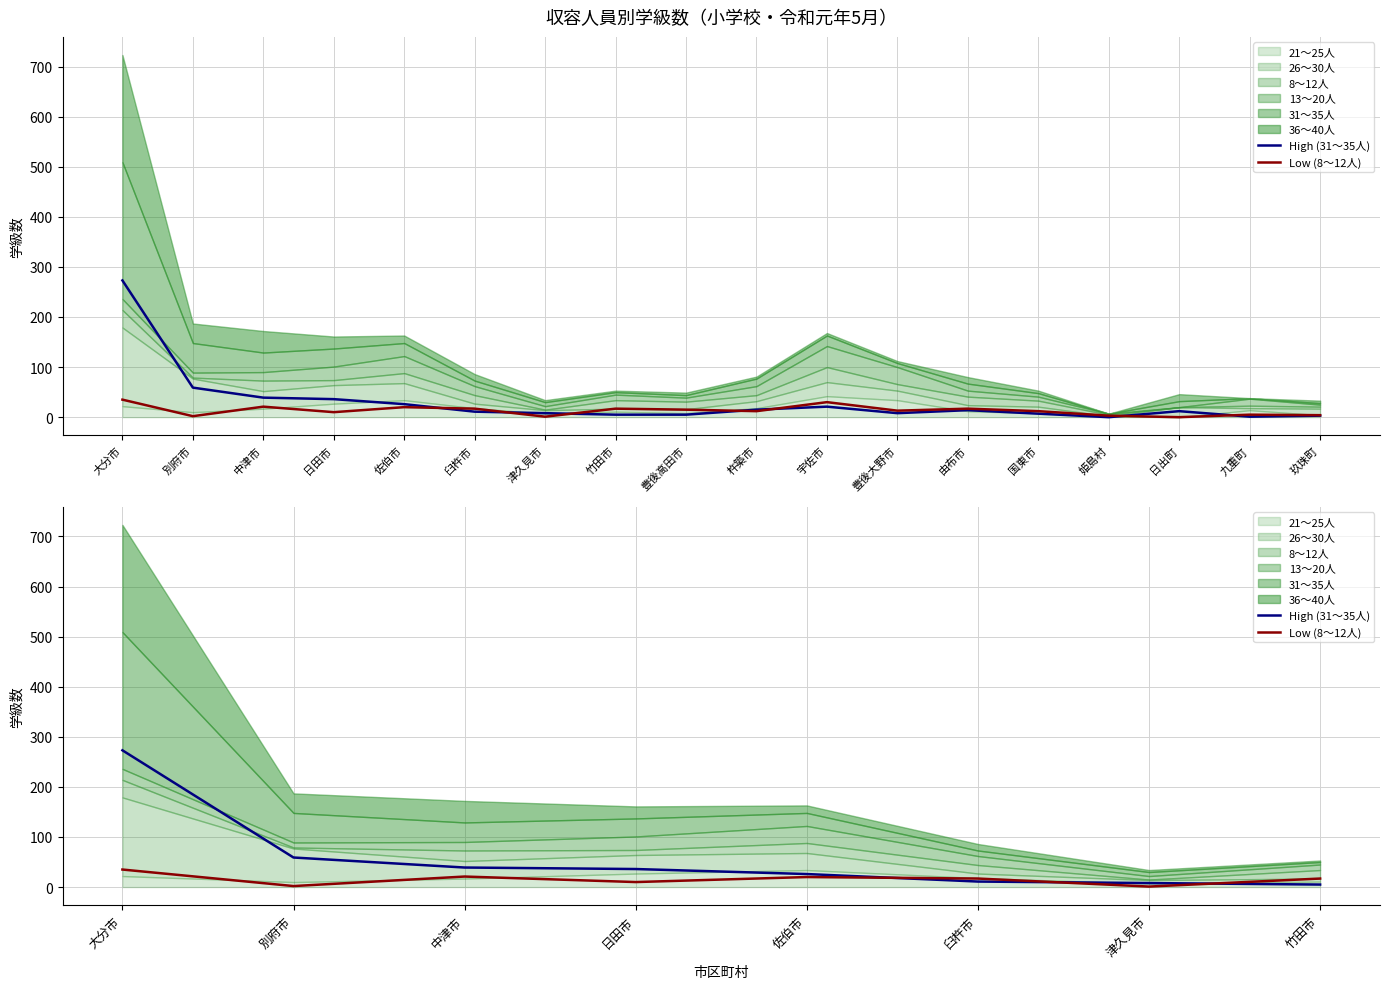

Rank the categories by Low (8～12人) value from lowest to highest.

津久見市, 別府市, 日田市, 臼杵市, 竹田市, 佐伯市, 中津市, 大分市